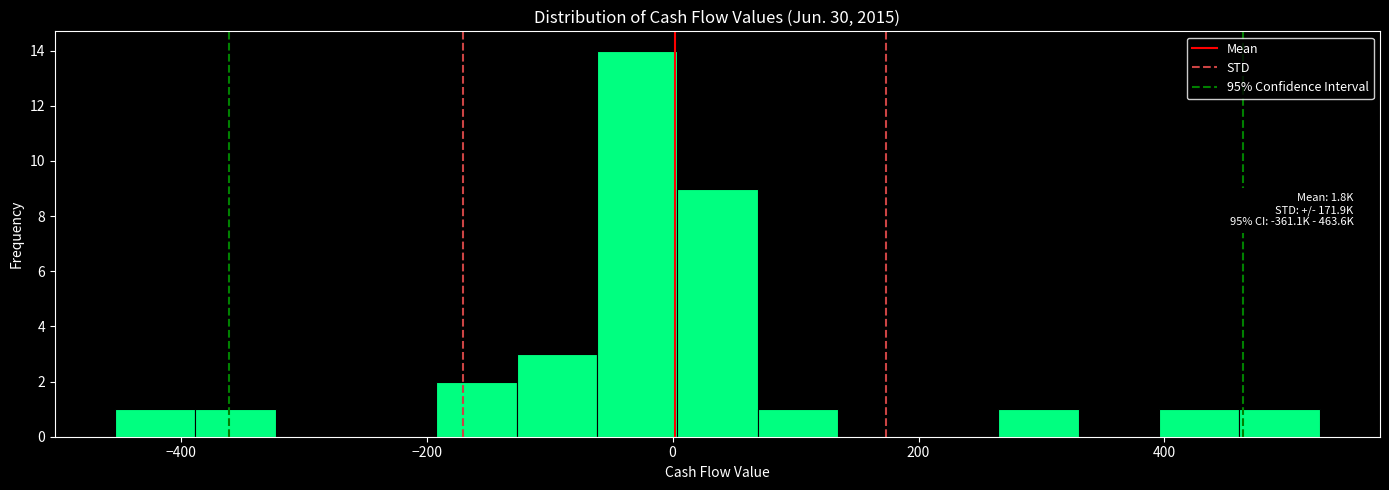

Around what value on the x-axis is the tallest bar? Give the approximate position of its centre, as read against the axis.

-20